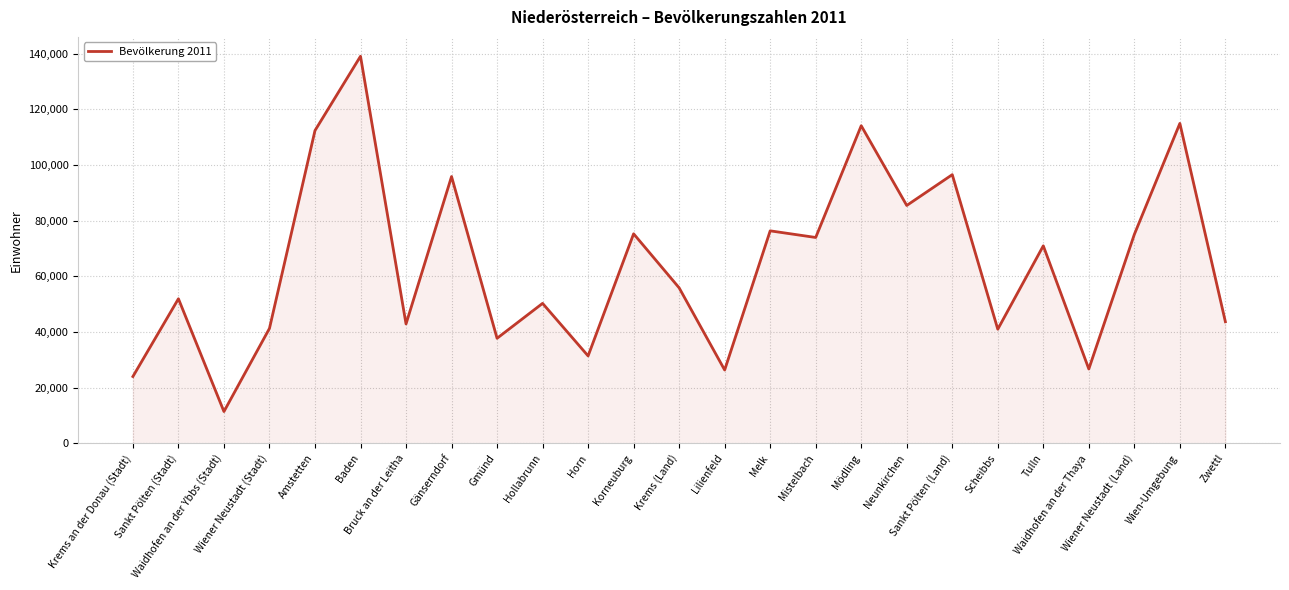

What is the maximum value shown in the chart?

139039